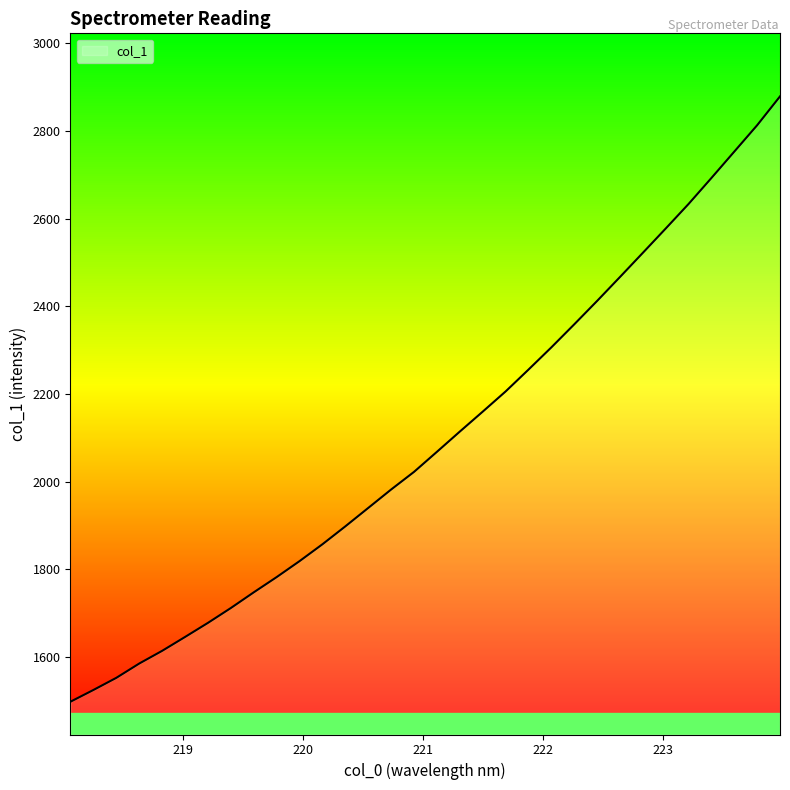

Does the chart have visible grid lines?

No